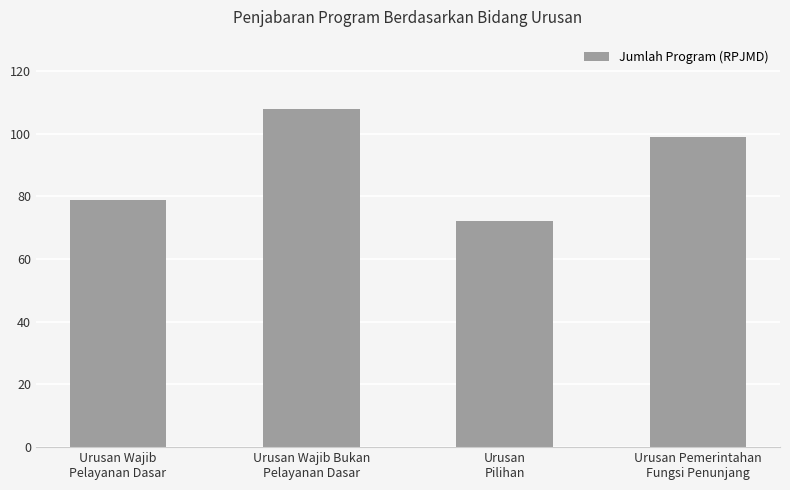

Which category has the lowest value across all series?

Urusan
Pilihan